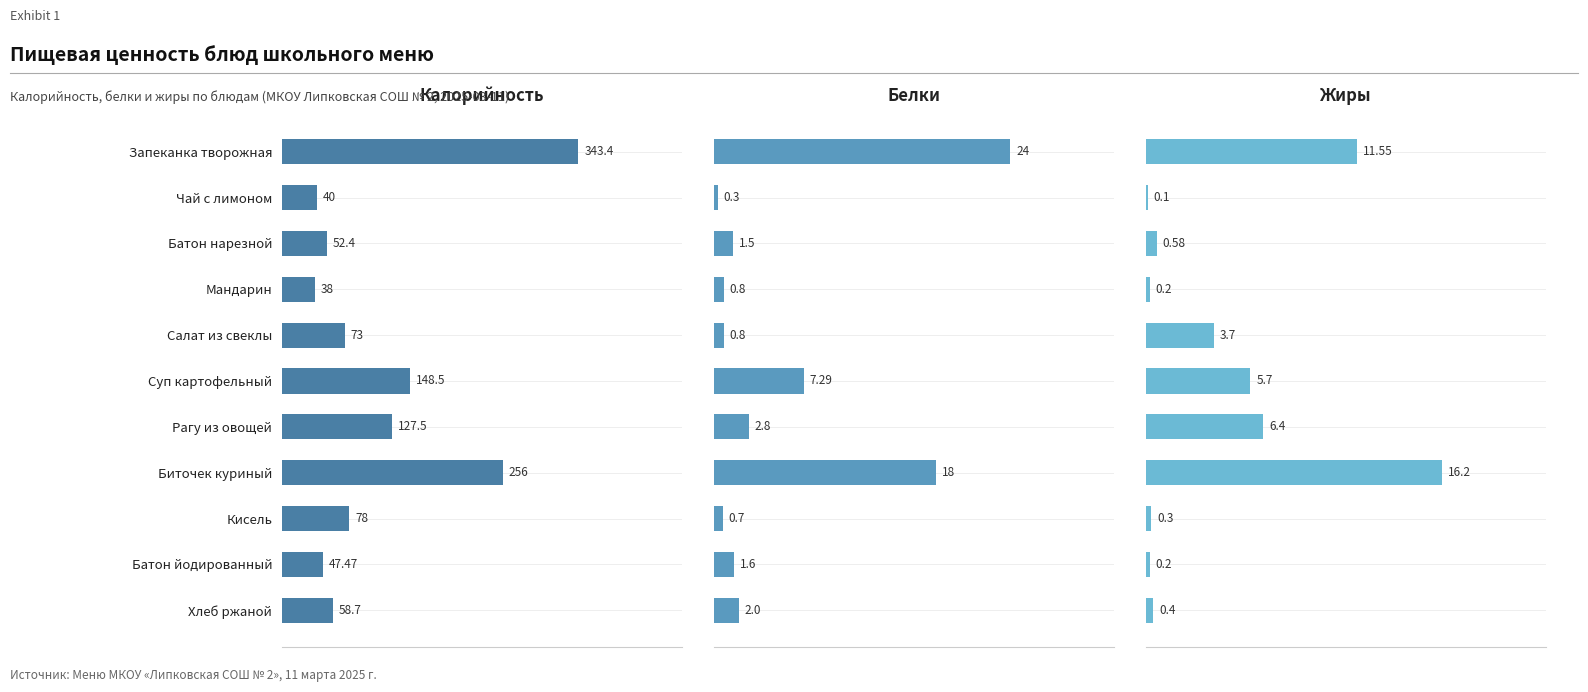

Are the bars grouped side by side (vs. stacked)?

Yes